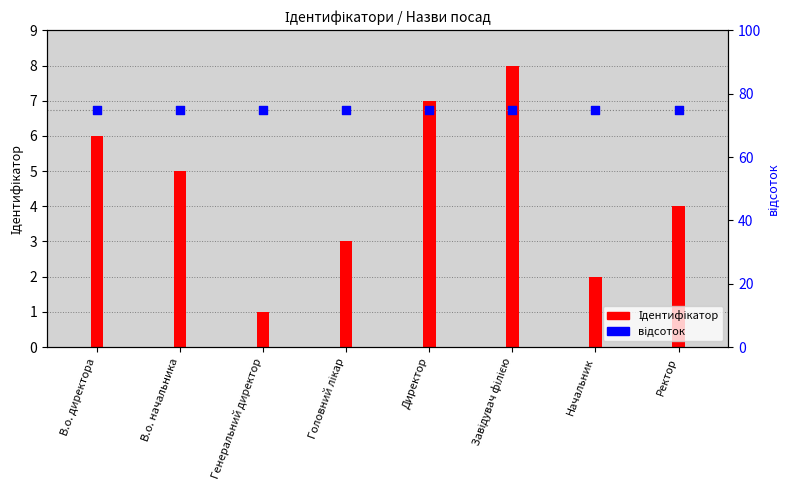

What is the total value across all series at Начальник?

77